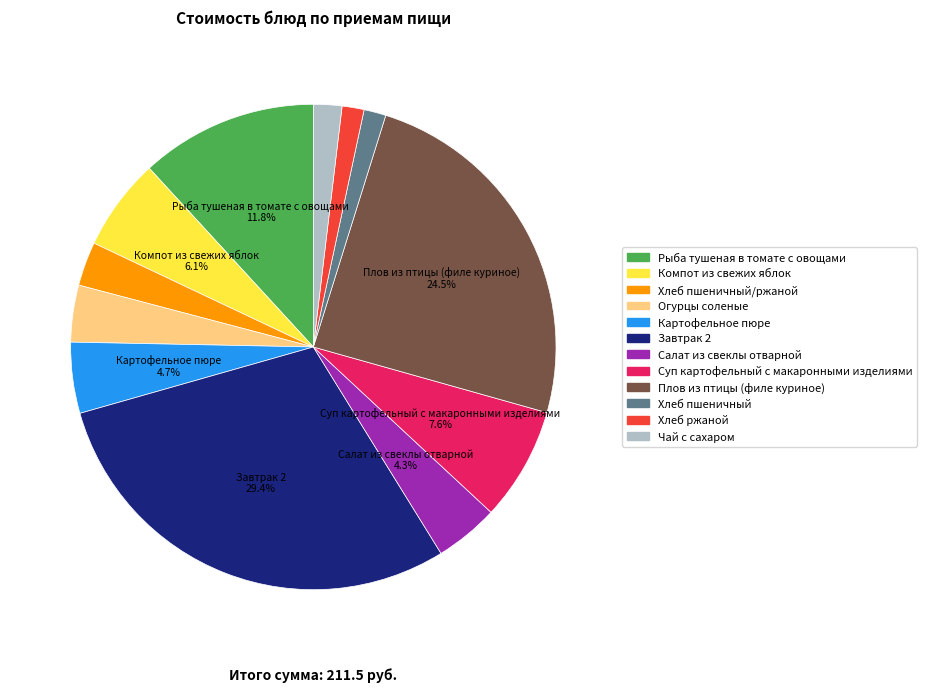

Which category has the biggest portion of the pie?

Завтрак 2